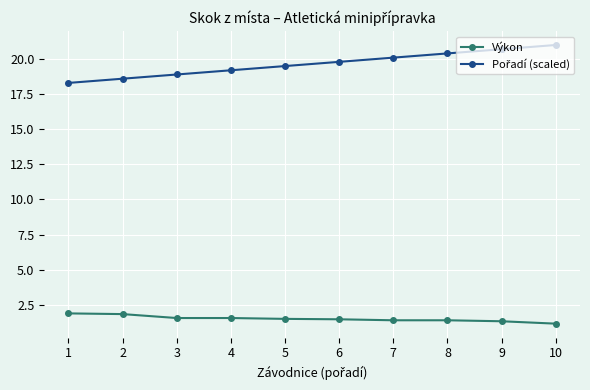

What is the total value across all series at 6?

21.3